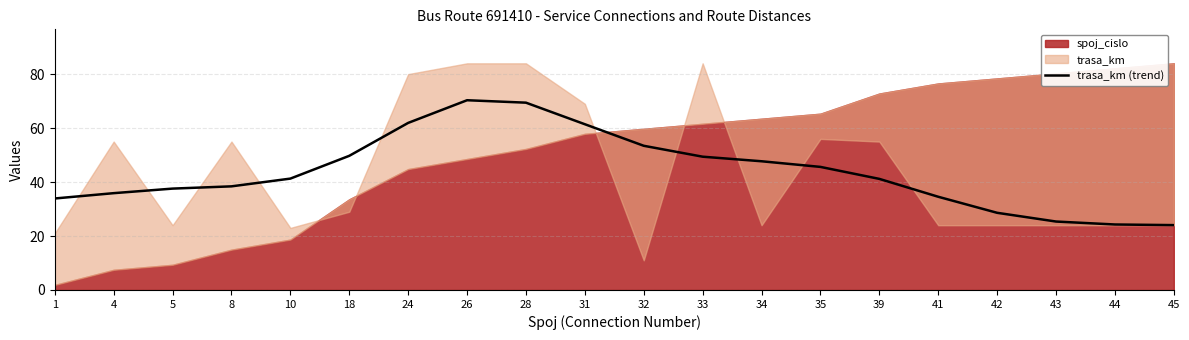

What is the sum of all values?

874.0